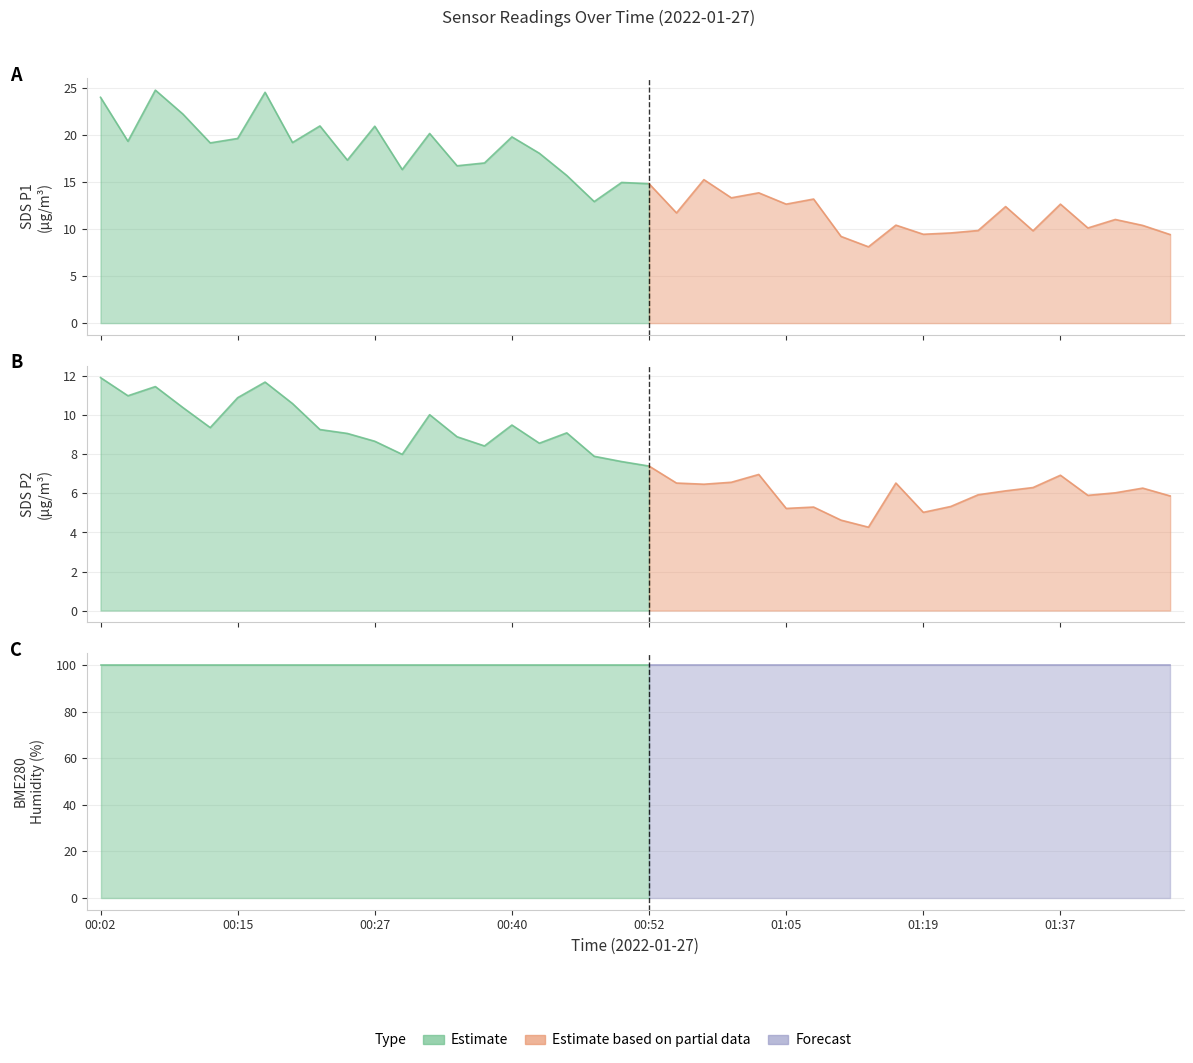

How many interior local valleys does the SDS_P2 series have?

10